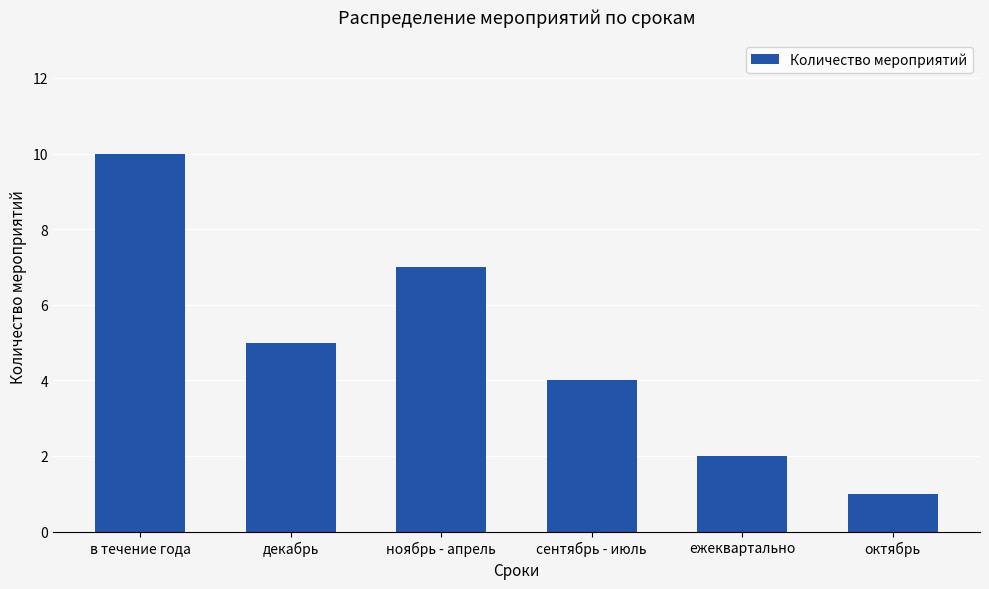

Which has a higher value, декабрь or октябрь?

декабрь